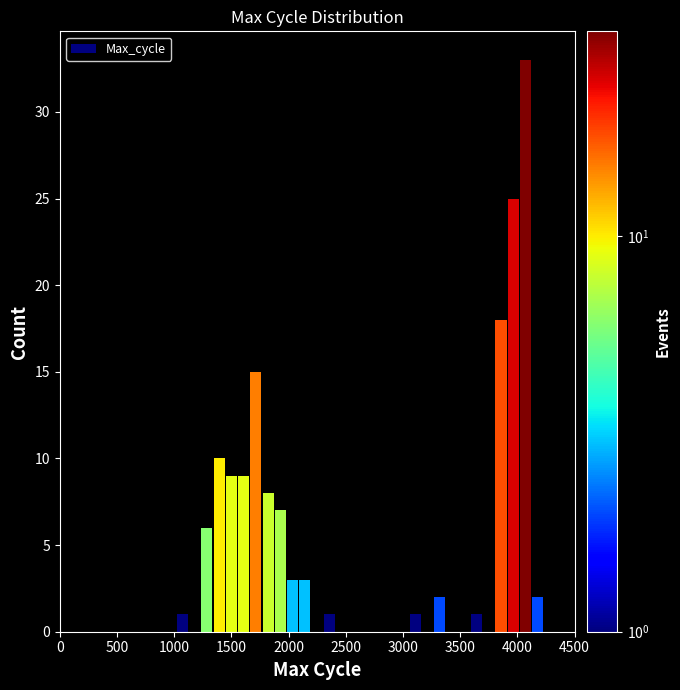

Around what value on the x-axis is the tallest bar? Give the approximate position of its centre, as read against the axis.

4050